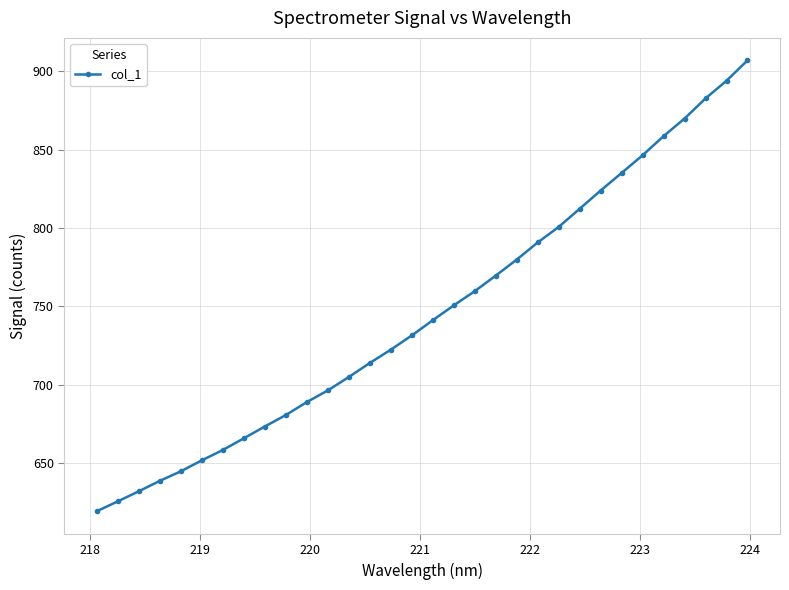

Is this an area chart (filled region under the line)?

No